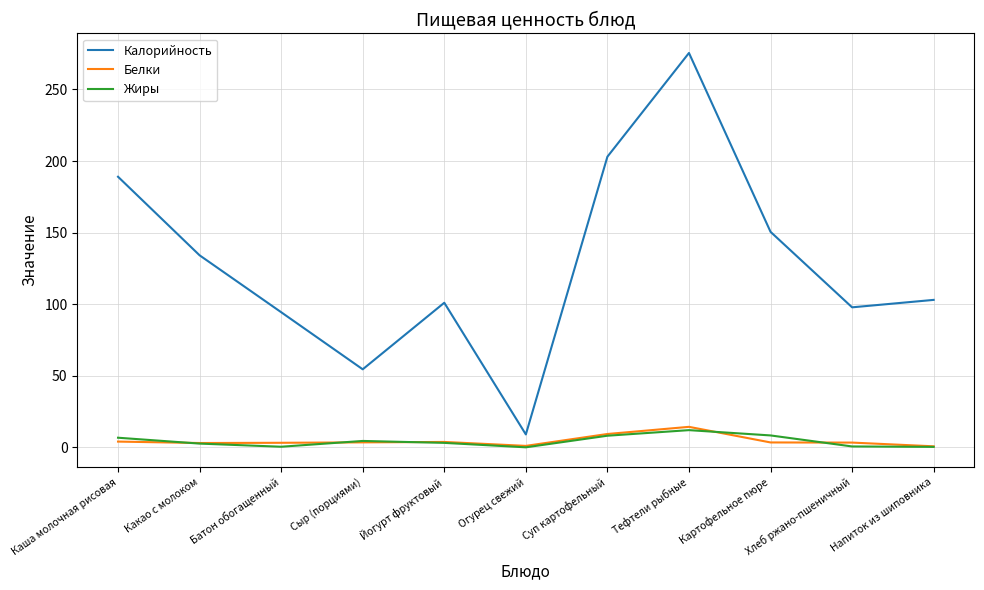

Which series has the largest range (max minus min)?

Калорийность